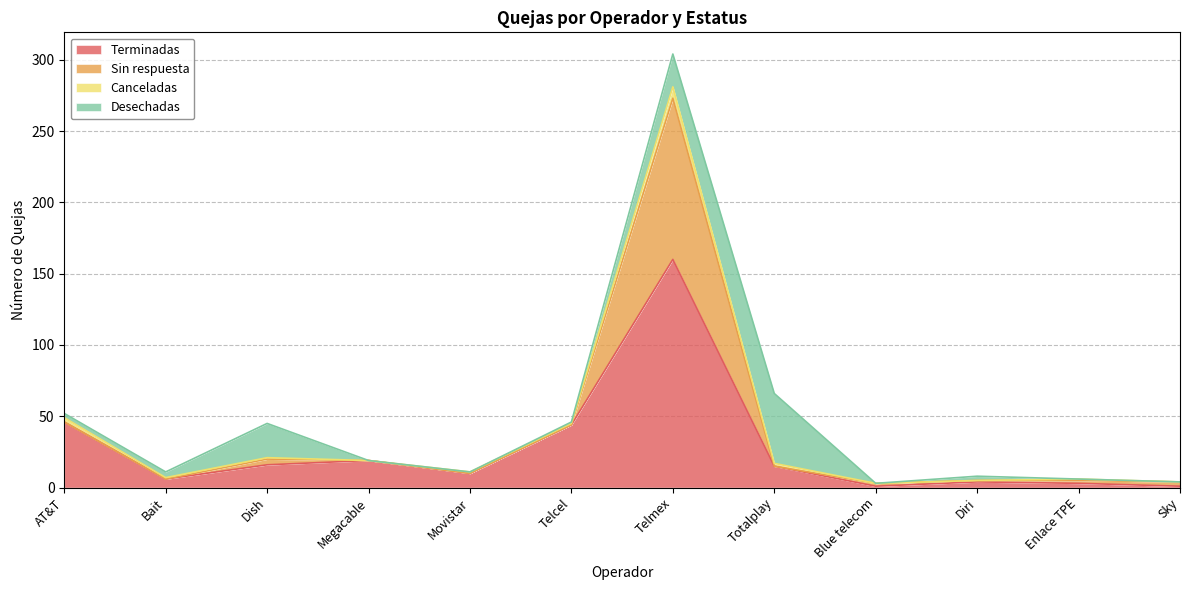

Reading right to left, what are all the values shown in this chart?

Terminadas: Sky=1	Enlace TPE=3	Diri=4	Blue telecom=1	Totalplay=15	Telmex=160	Telcel=44	Movistar=10	Megacable=19	Dish=16	Bait=6	AT&T=46
Sin respuesta: Sky=3	Enlace TPE=2	Diri=1	Blue telecom=2	Totalplay=0	Telmex=113	Telcel=0	Movistar=0	Megacable=0	Dish=4	Bait=0	AT&T=0
Canceladas: Sky=0	Enlace TPE=1	Diri=0	Blue telecom=0	Totalplay=2	Telmex=8	Telcel=1	Movistar=1	Megacable=0	Dish=1	Bait=1	AT&T=3
Desechadas: Sky=0	Enlace TPE=0	Diri=3	Blue telecom=0	Totalplay=49	Telmex=23	Telcel=1	Movistar=0	Megacable=0	Dish=24	Bait=4	AT&T=3